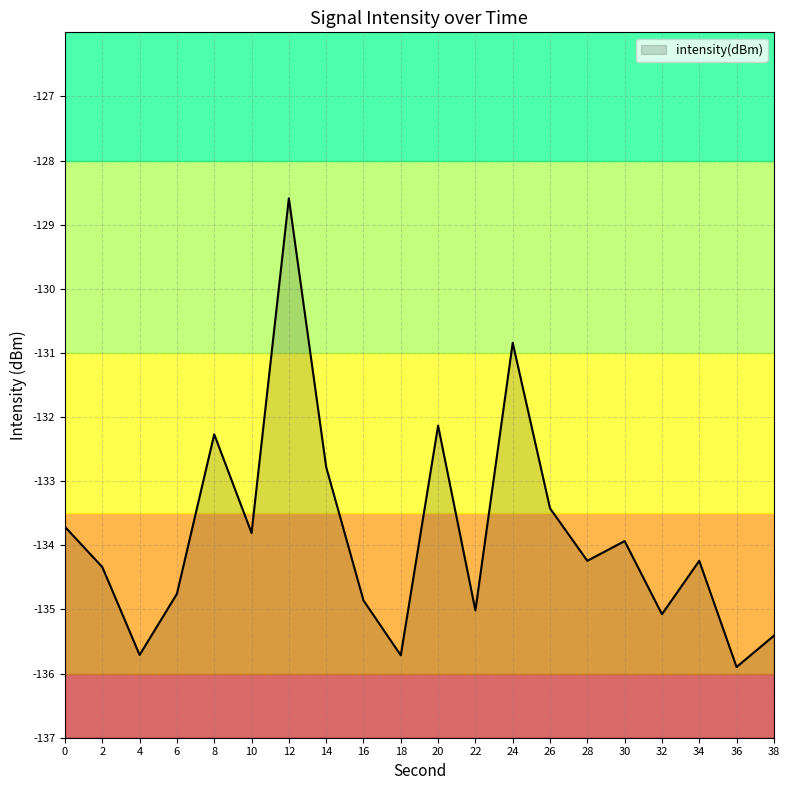

What is the value of the 2nd point from the left?

-134.3